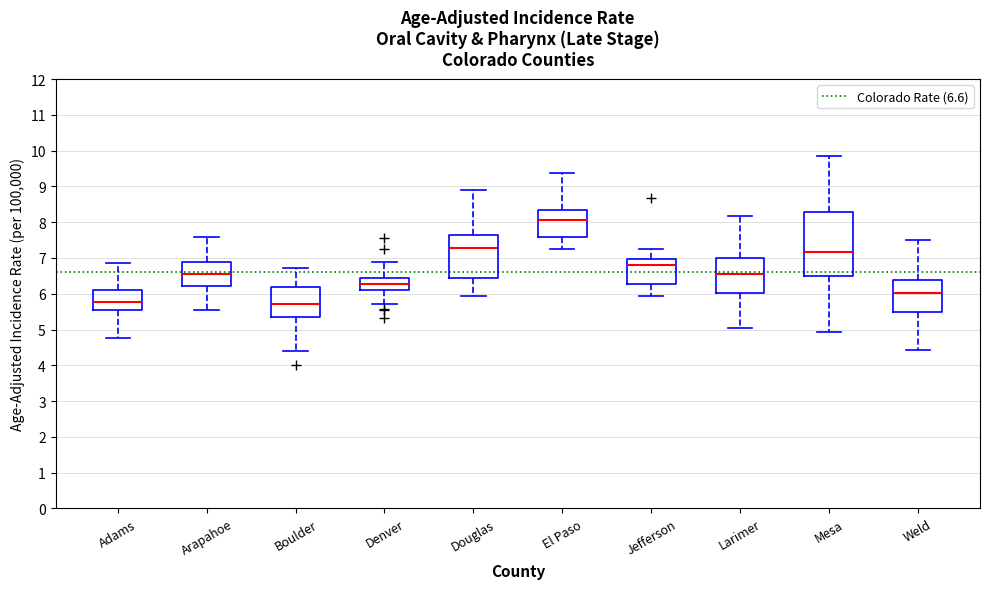

Where does the upper whisker of the box for Boulder end on the y-axis? The values are not printed on the chart, so give them approximately, as read against the axis.

6.7